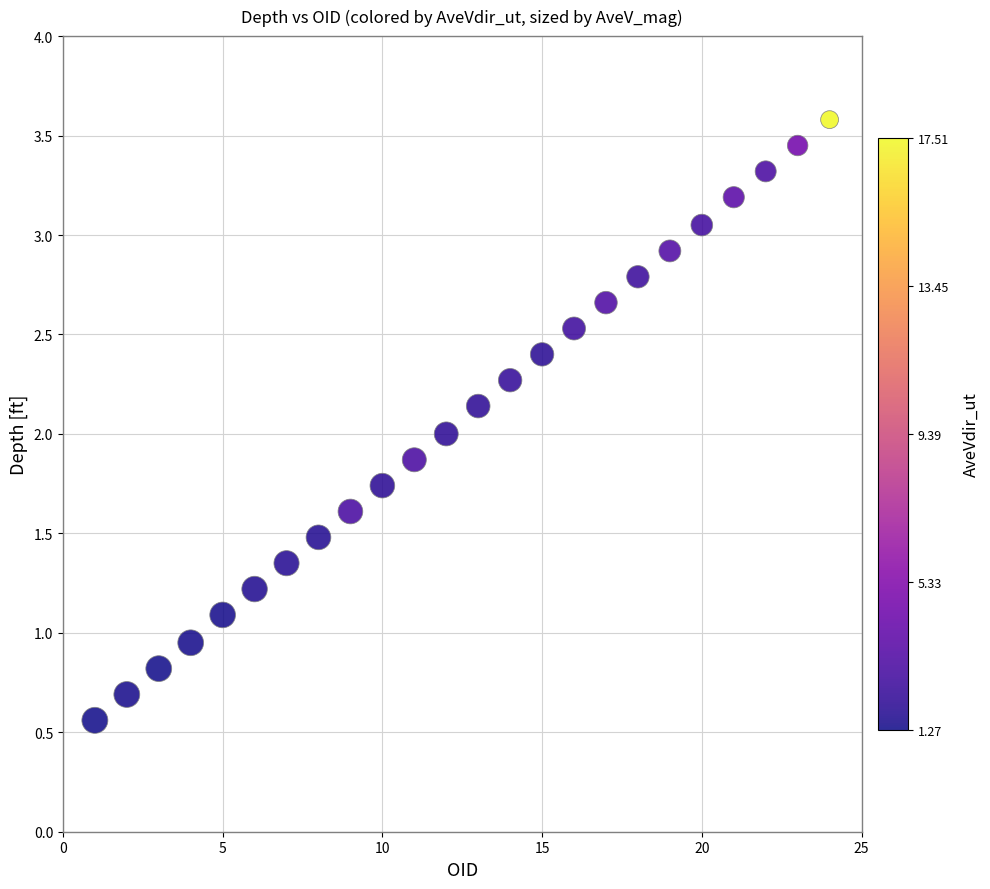

What is the range of X values (max minus min)?

23.0